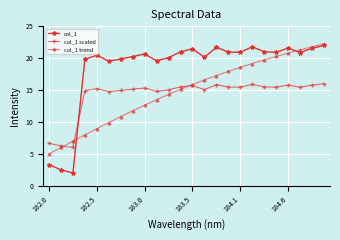

Which series has the largest range (max minus min)?

col_1